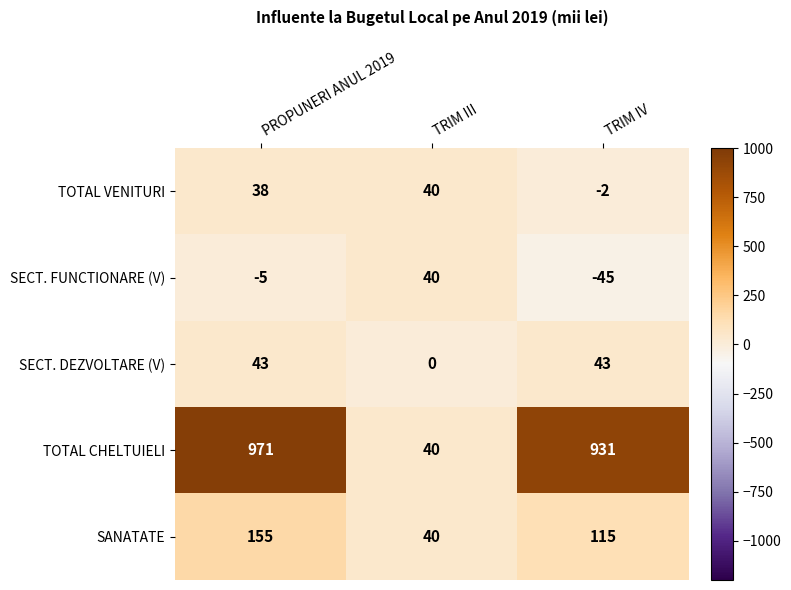

What is the difference between the TOTAL CHELTUIELI values at TRIM III and TRIM IV?

891